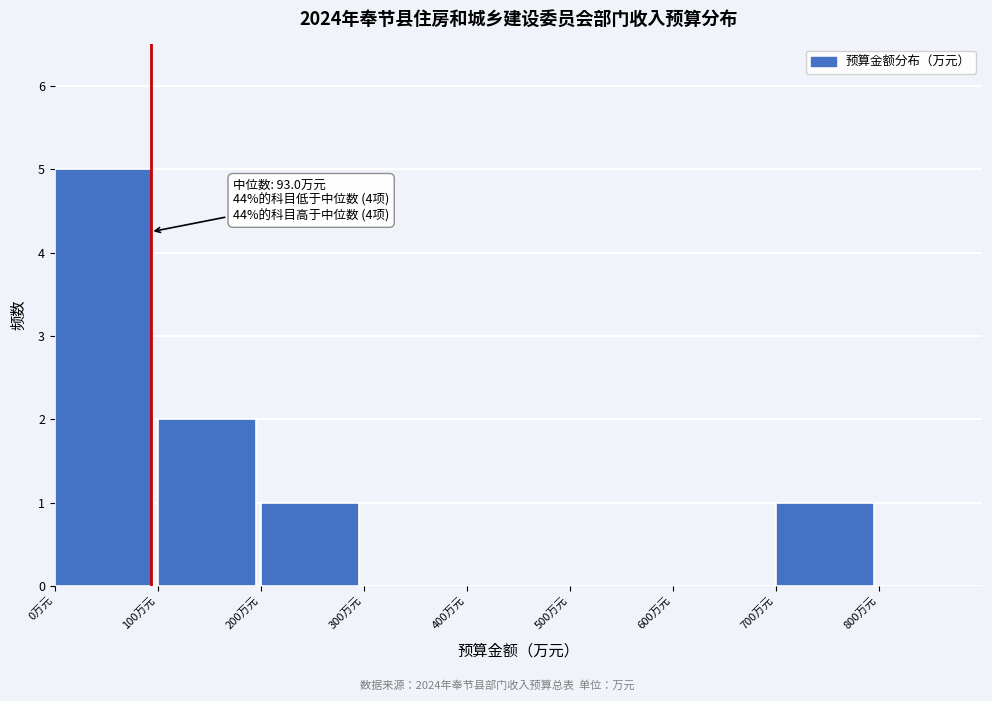

Which range on the x-axis has the tallest bar?

0 to 100